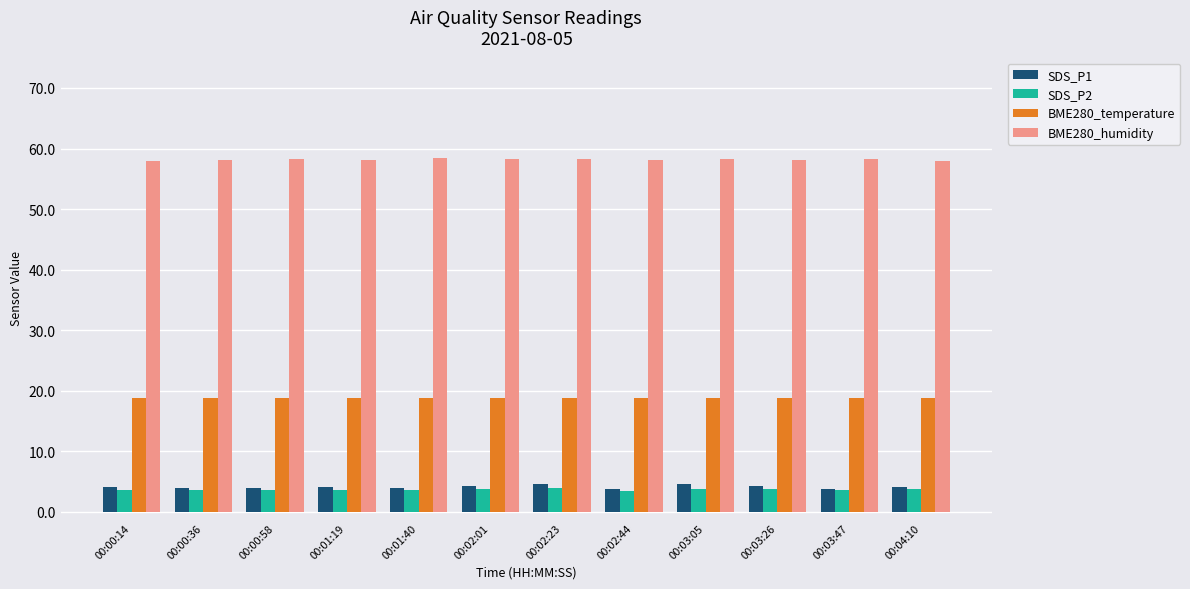

What is the sum of all SDS_P1 values?

49.1